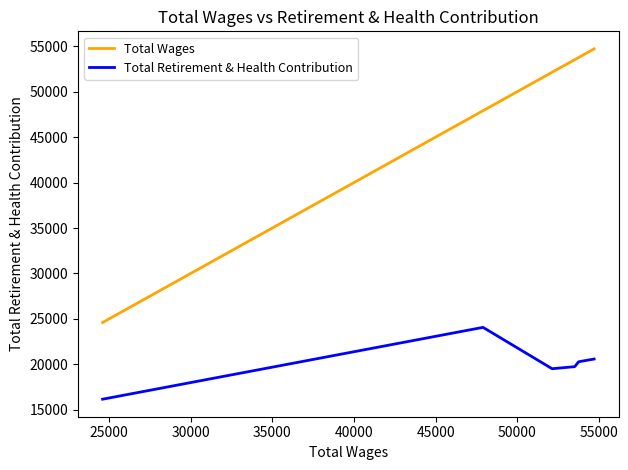

True or false: Total Retirement & Health Contribution and Total Wages intersect in this chart.

False